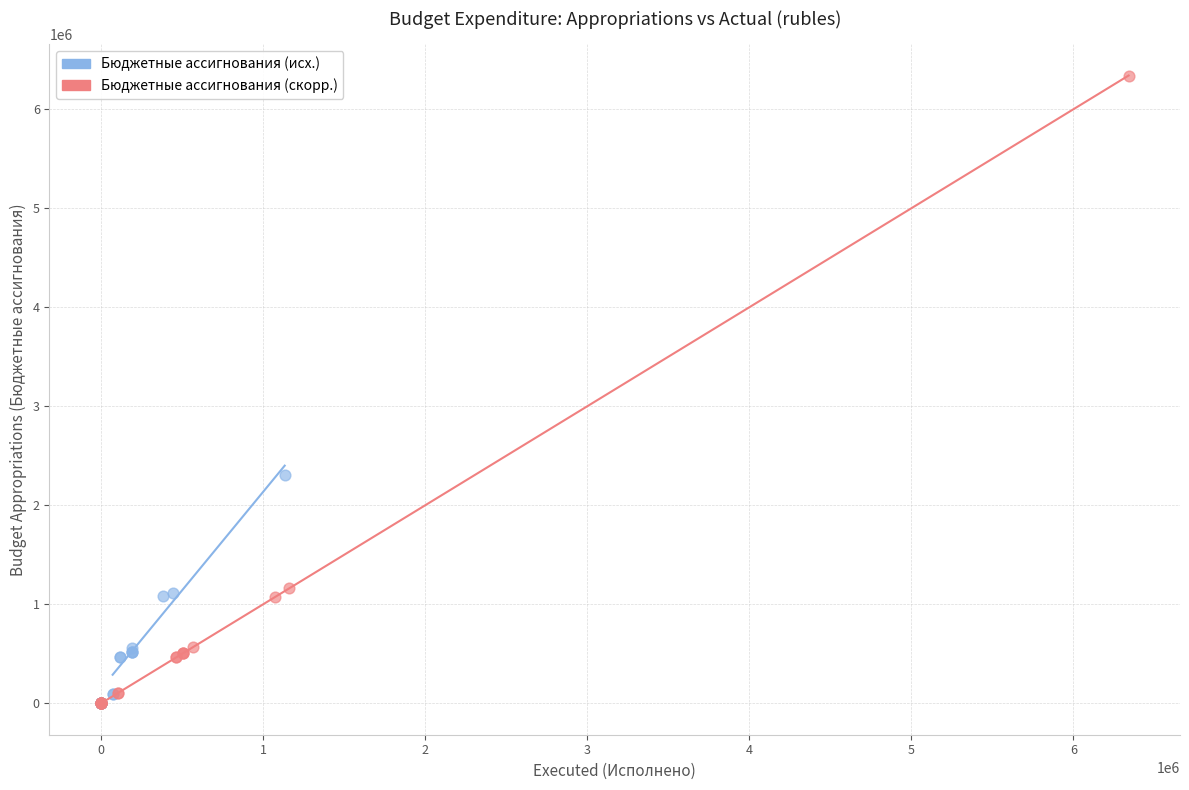

Which series has the largest Y range (max minus min)?

Бюджетные ассигнования (скорр.)